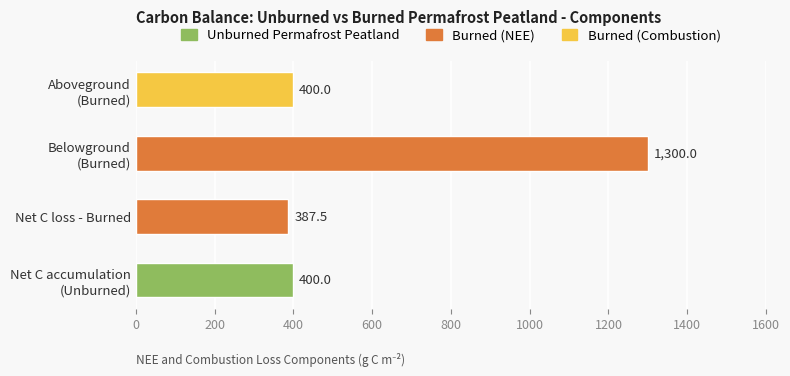

Which label corresponds to the smallest value in the chart?

Net C loss - Burned